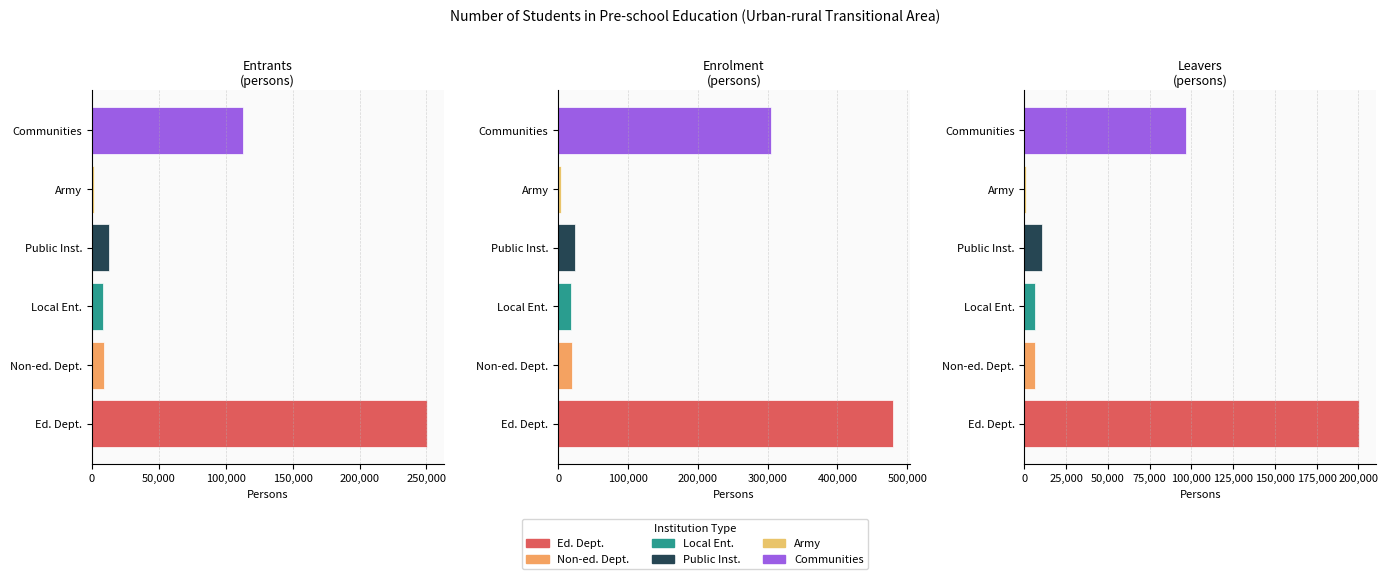

What is the total value across all series at Communities?

514419